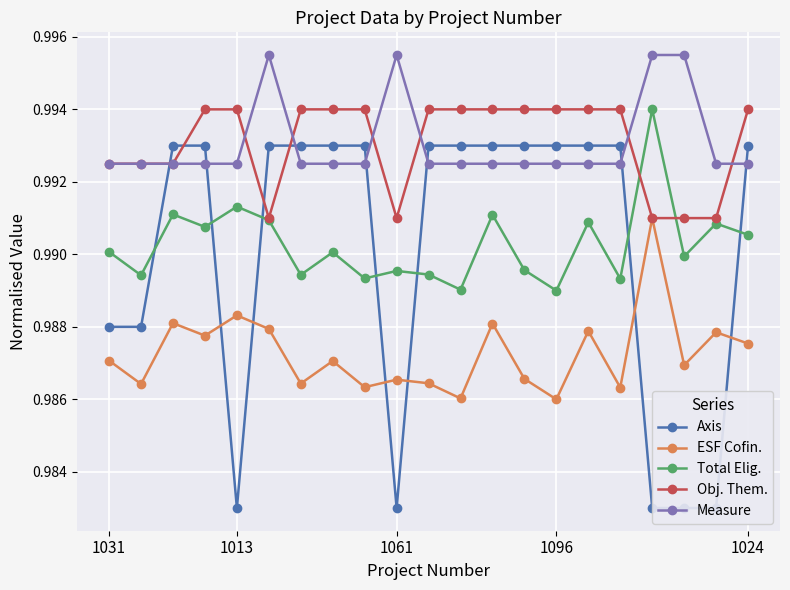

Count the Measure values in the range 0 to 1.

21